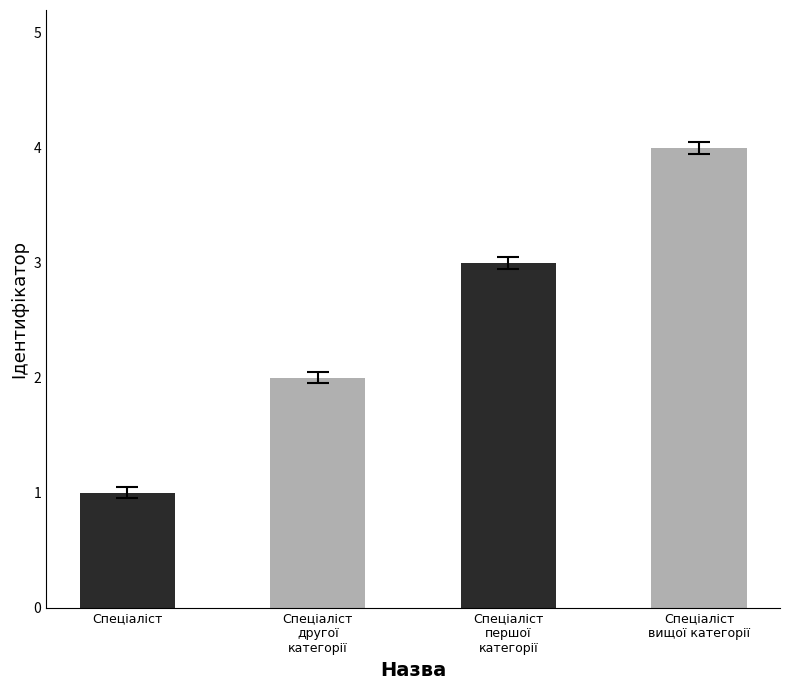

Which category has the lowest value across all series?

Спеціаліст